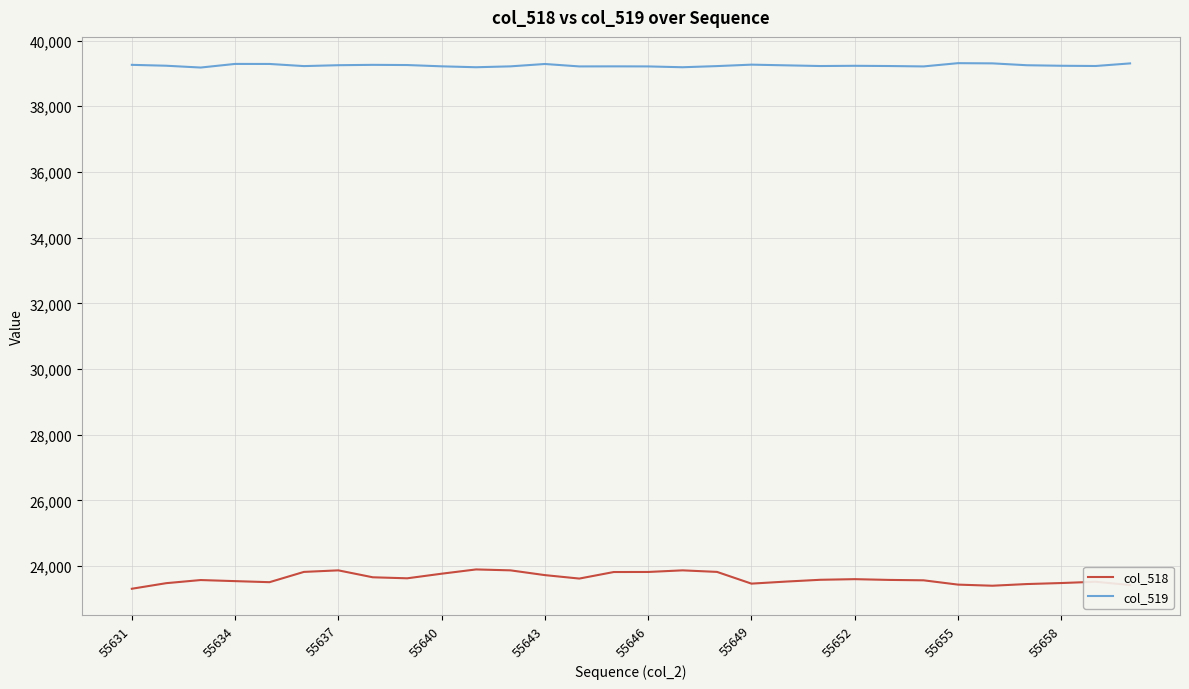

True or false: col_519 and col_518 cross at least once.

False